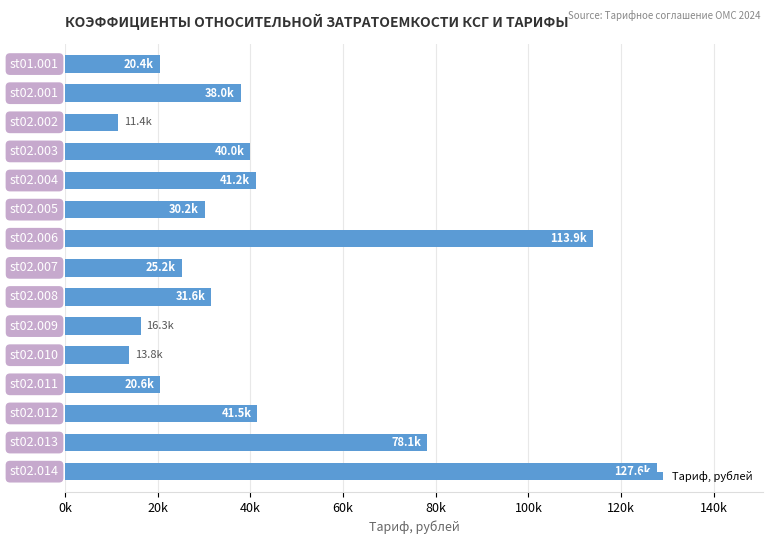

Are the bars horizontal?

Yes